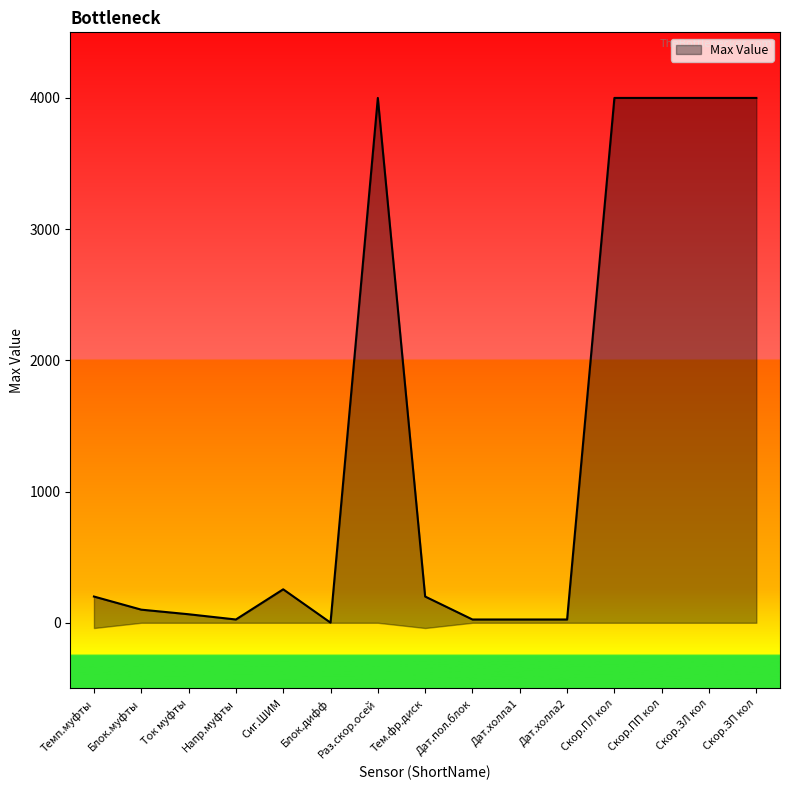

The chart shows a value of 6420 at Скор.ПЛ кол. True or false?

False